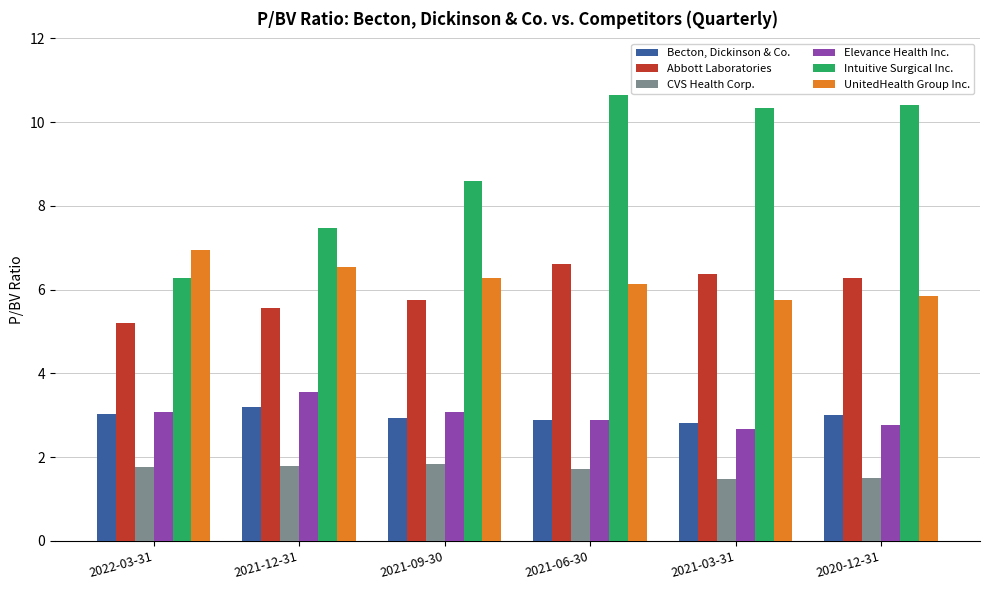

What is the difference between the highest and lowest values at 2021-09-30?

6.8